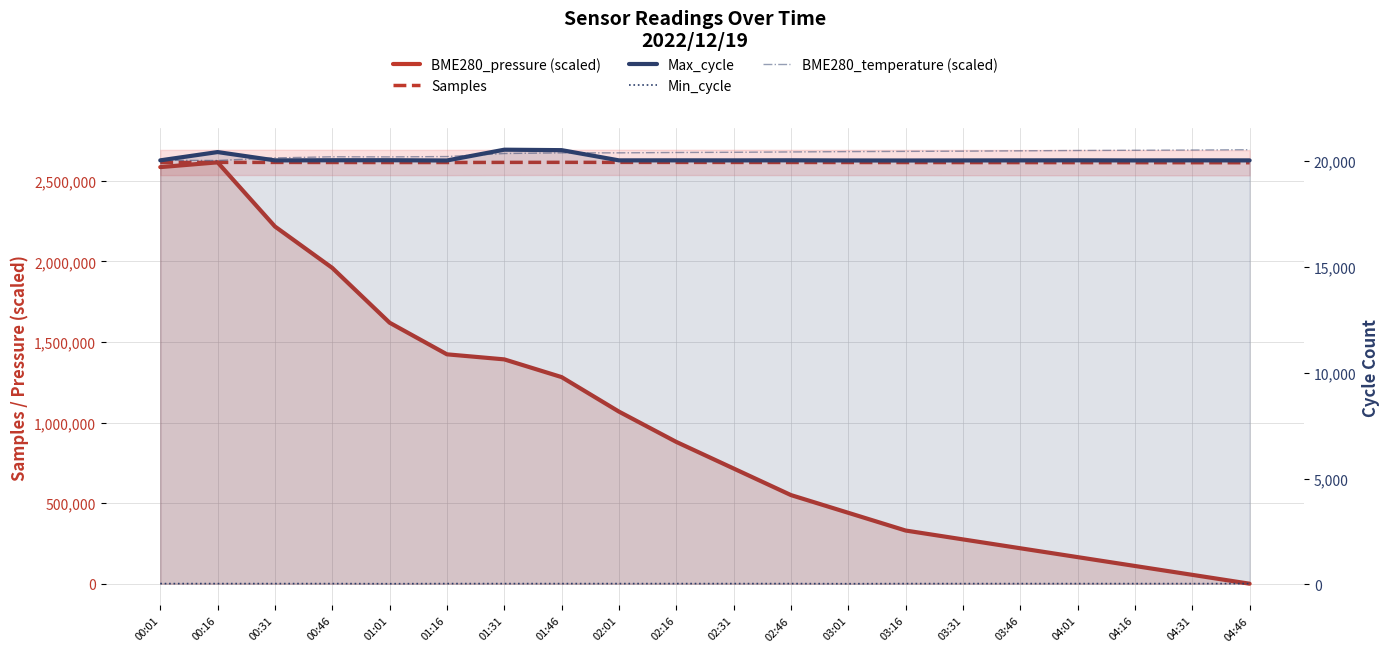

The Min_cycle series shows 51.9 at 00:01. True or false?

False